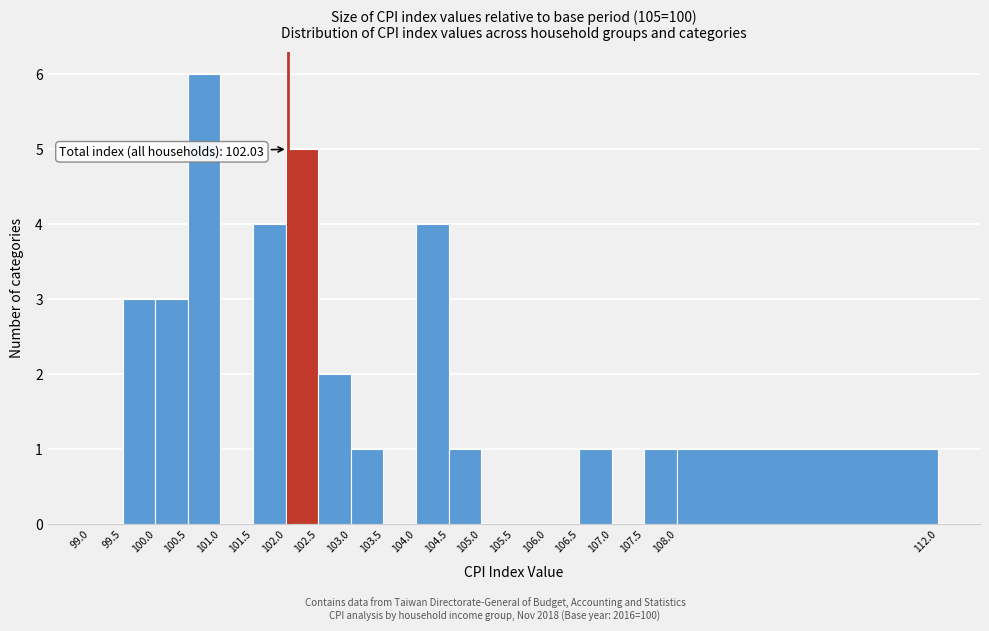

Over which range of the x-axis is the bar tallest?

100.5 to 101.0